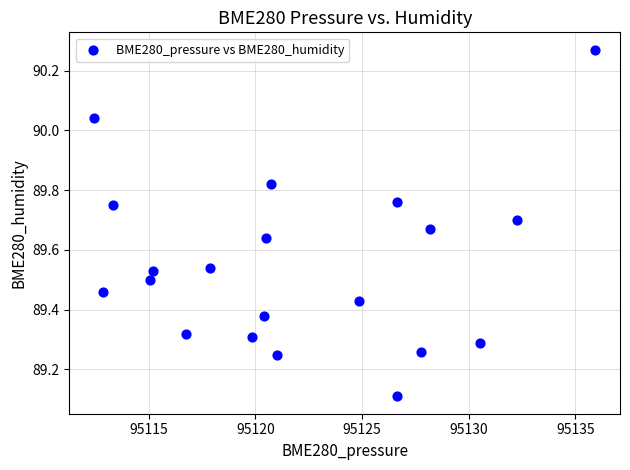

What Y value in the scatter plot is closest to 89?

89.1